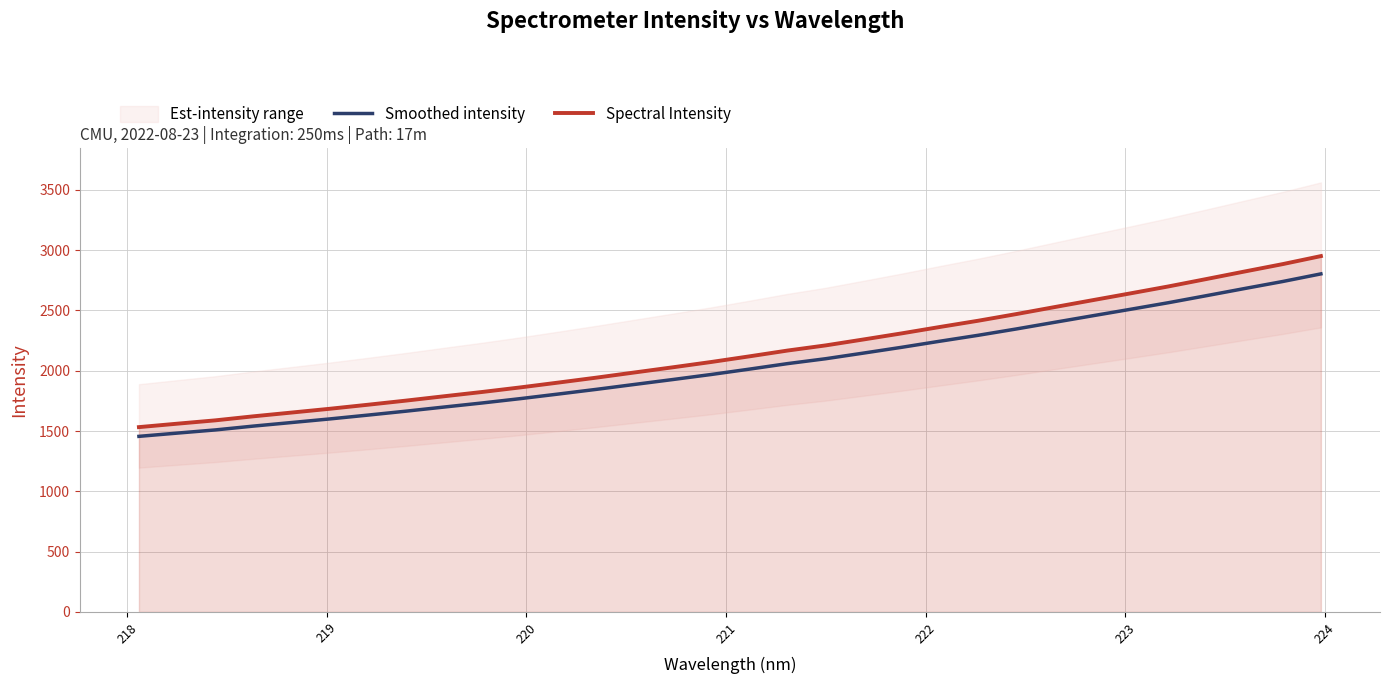

At how many categories does at least one series exceed 2104?

16